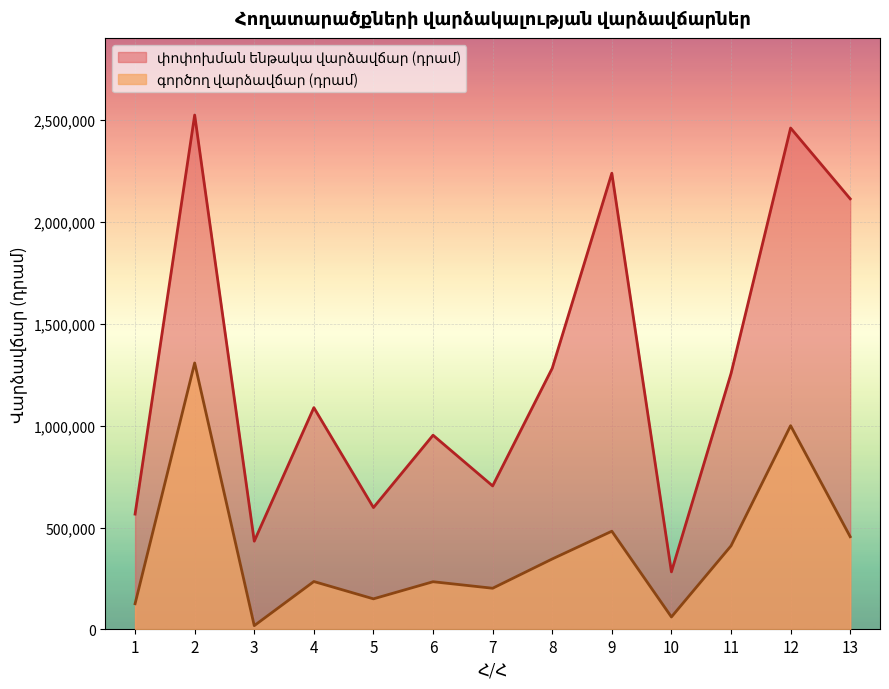

What are all the series names shown in the legend?

գործող վարձավճար (դրամ), փոփոխման ենթակա վարձավճար (դրամ)